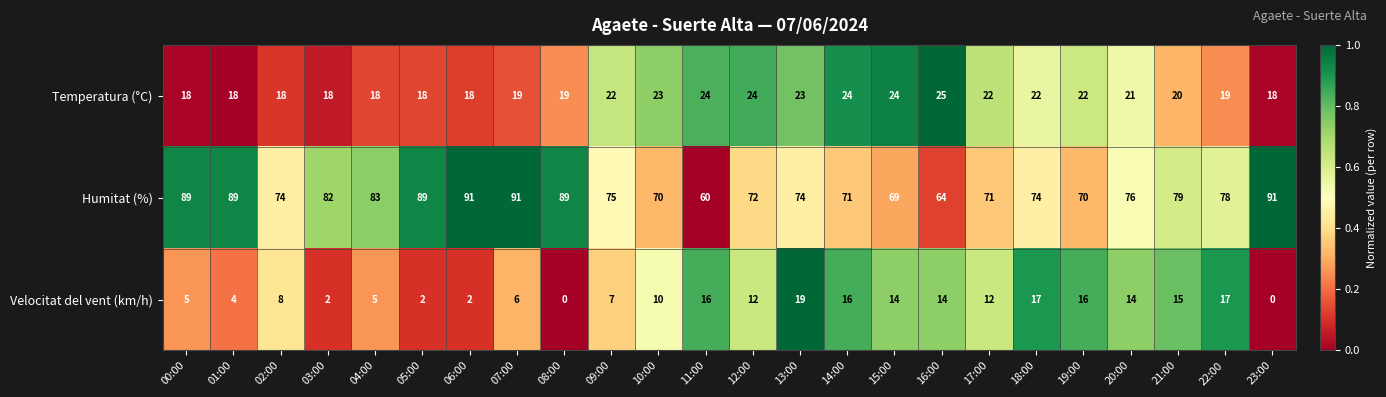

What is the minimum value for Temperatura (°C)?

18